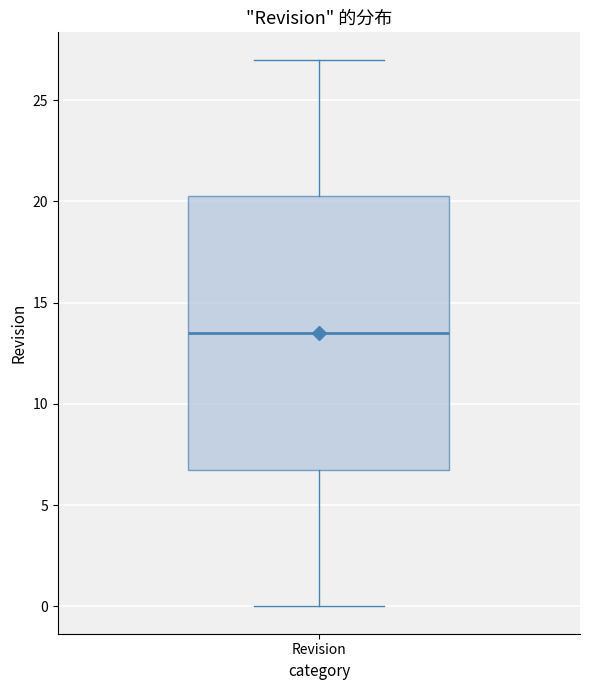

Read this box plot against the y-axis: the position of the median line, the range covered by the box, and the ends of both whiskers. The values are not printed on the chart, so give them approximately, as read against the axis.

median 13.5, box 7.0 to 20.5, whiskers 0.0 to 27.0